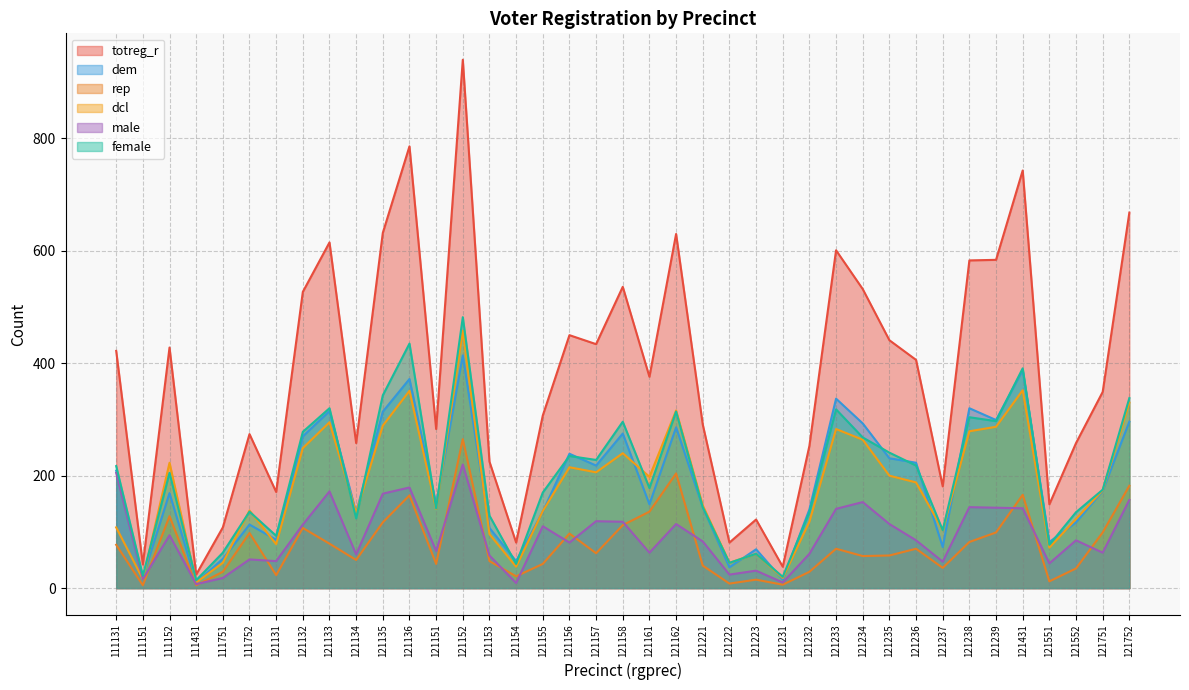

What is the spread (max minus min) of values at 121236?

336